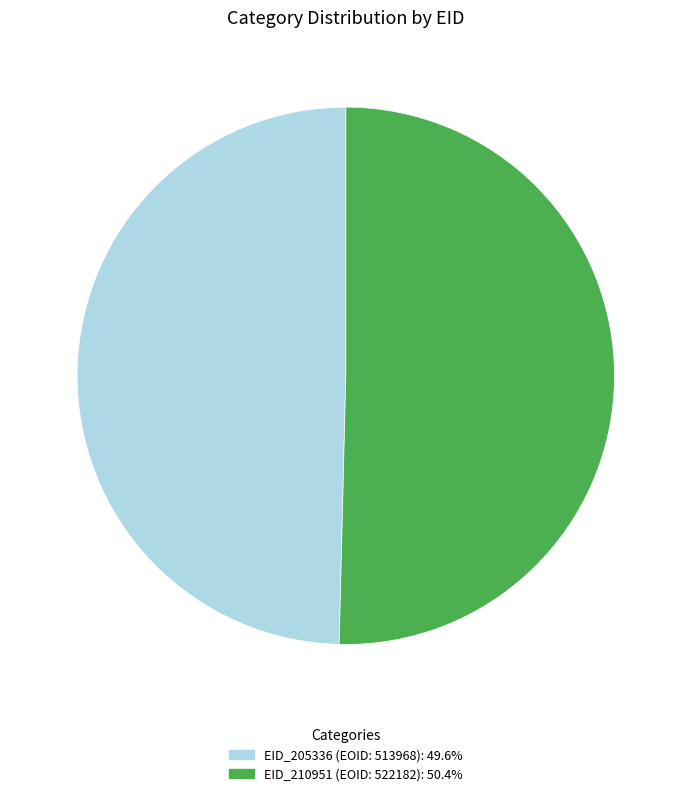

What is the smallest slice in the pie chart?

EID_205336 (EOID: 513968)